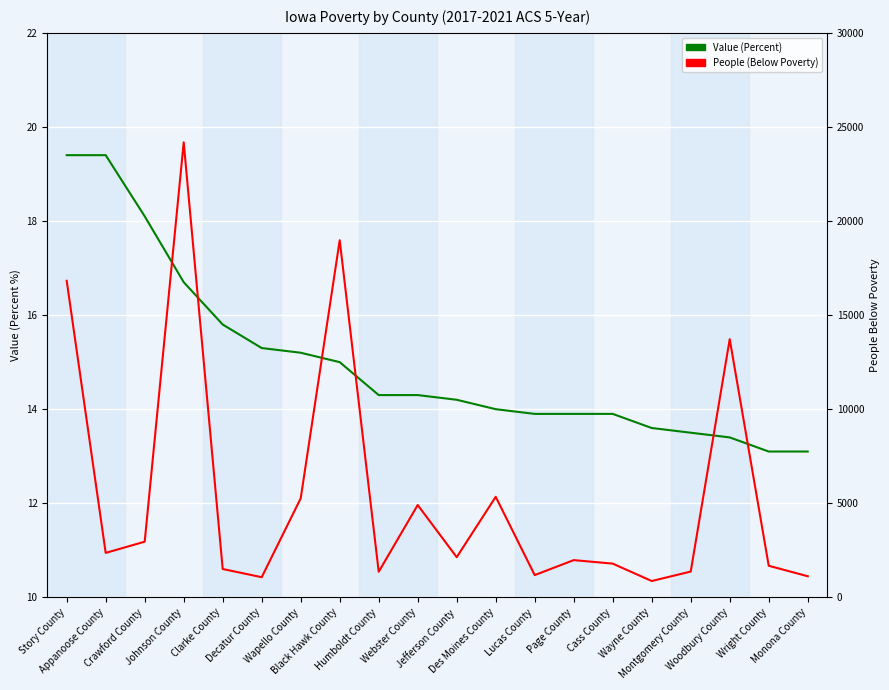

How many interior local peaks does the People (Below Poverty) series have?

6